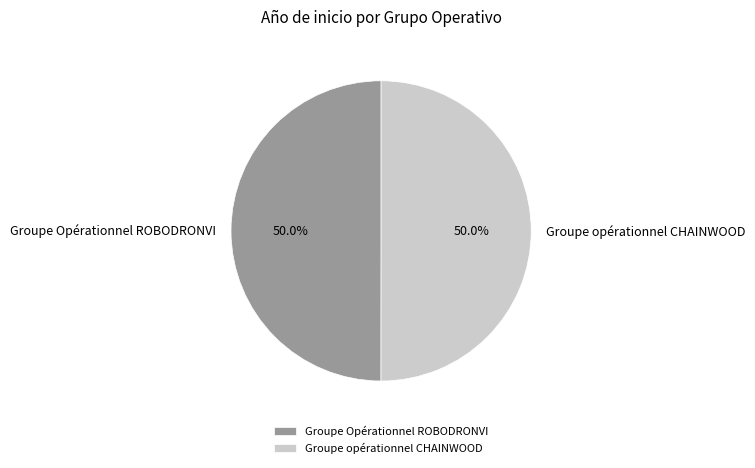

How many segments does this pie chart have?

2